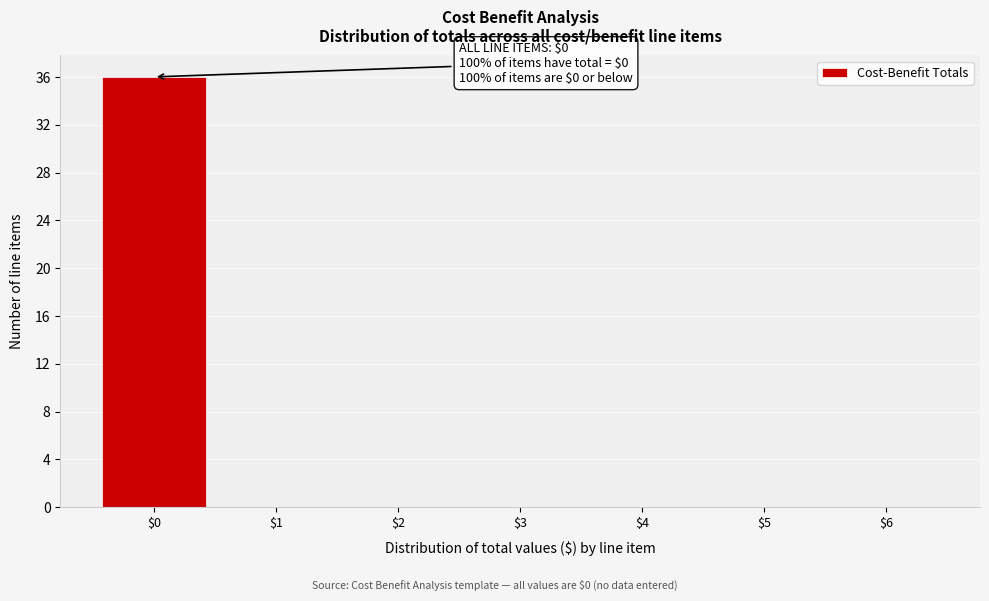

Which range on the x-axis has the tallest bar?

-0.5 to 0.5